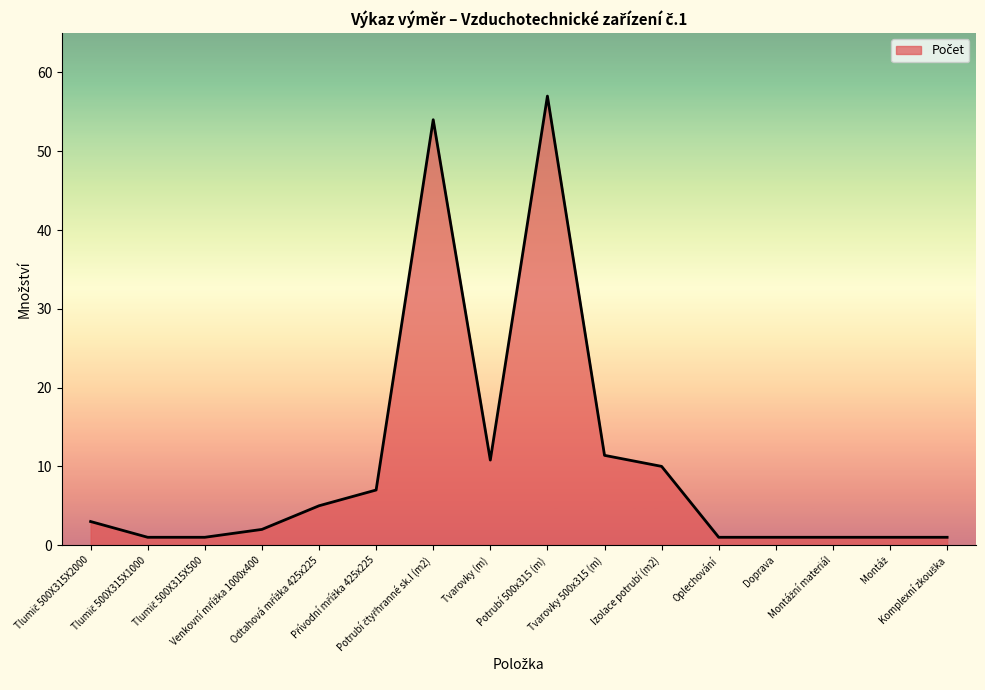

What is the greatest value displayed?

57.0